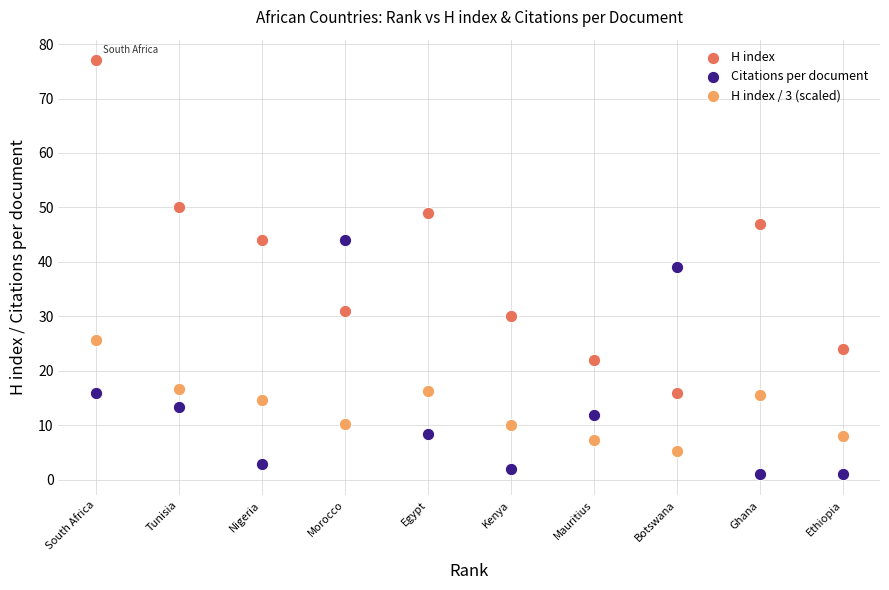

Across all data points, what is the range of Y values (max minus min)?

76.0